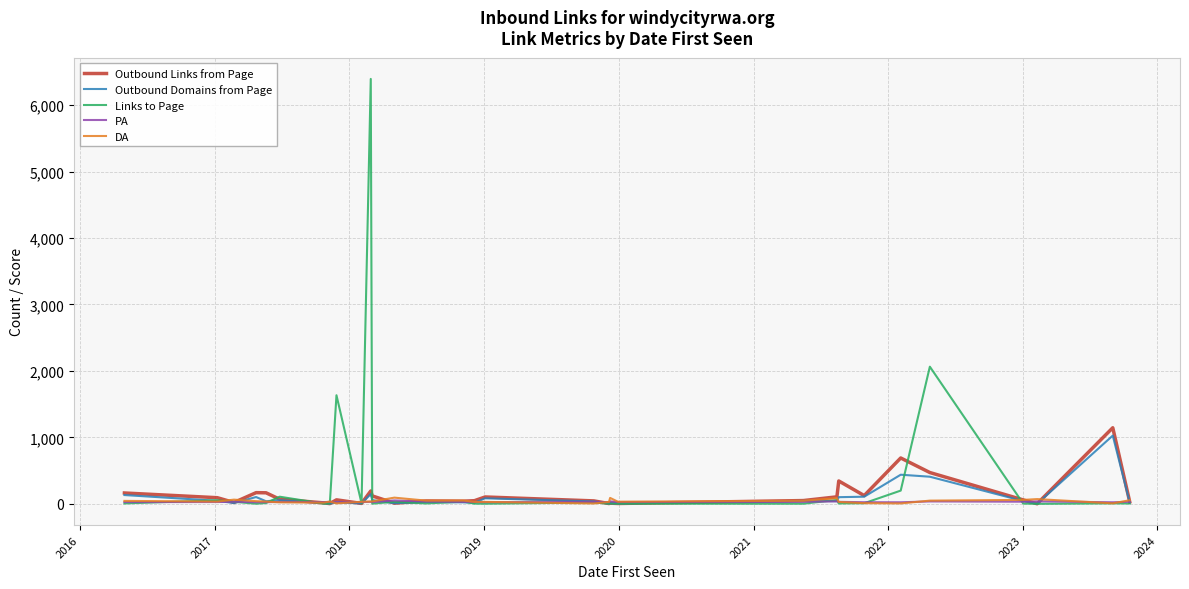

What is the highest value of the PA series?

51